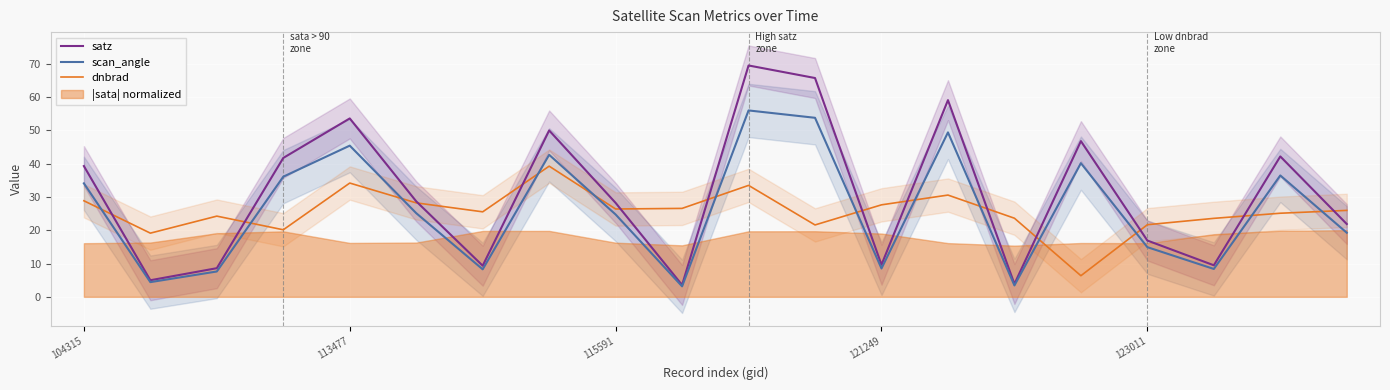

Which series ends up on top after the final intersection of scan_angle and dnbrad?

dnbrad